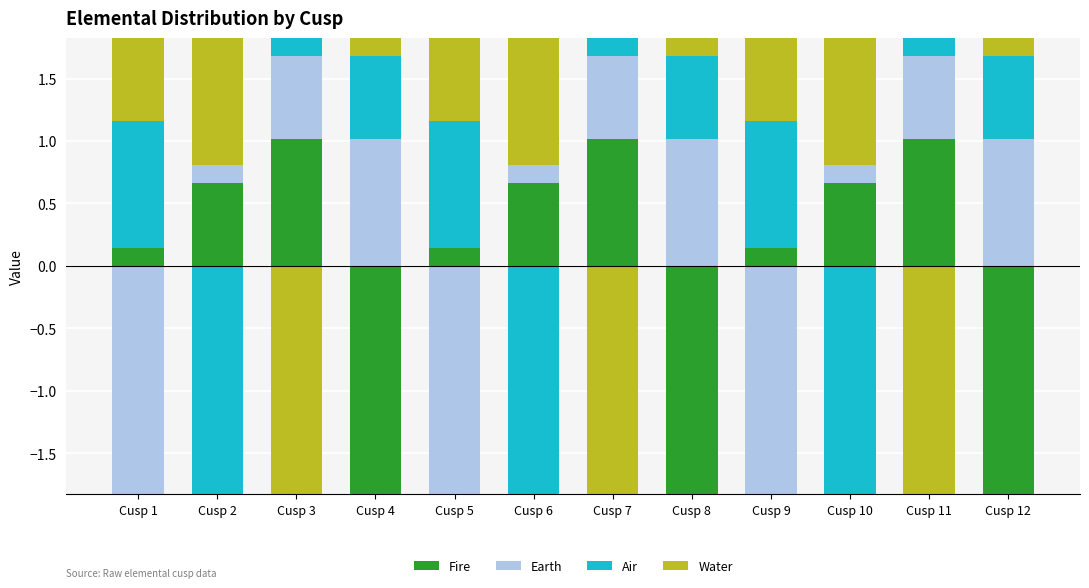

At which category does the chart reach its minimum across all series?

Cusp 4